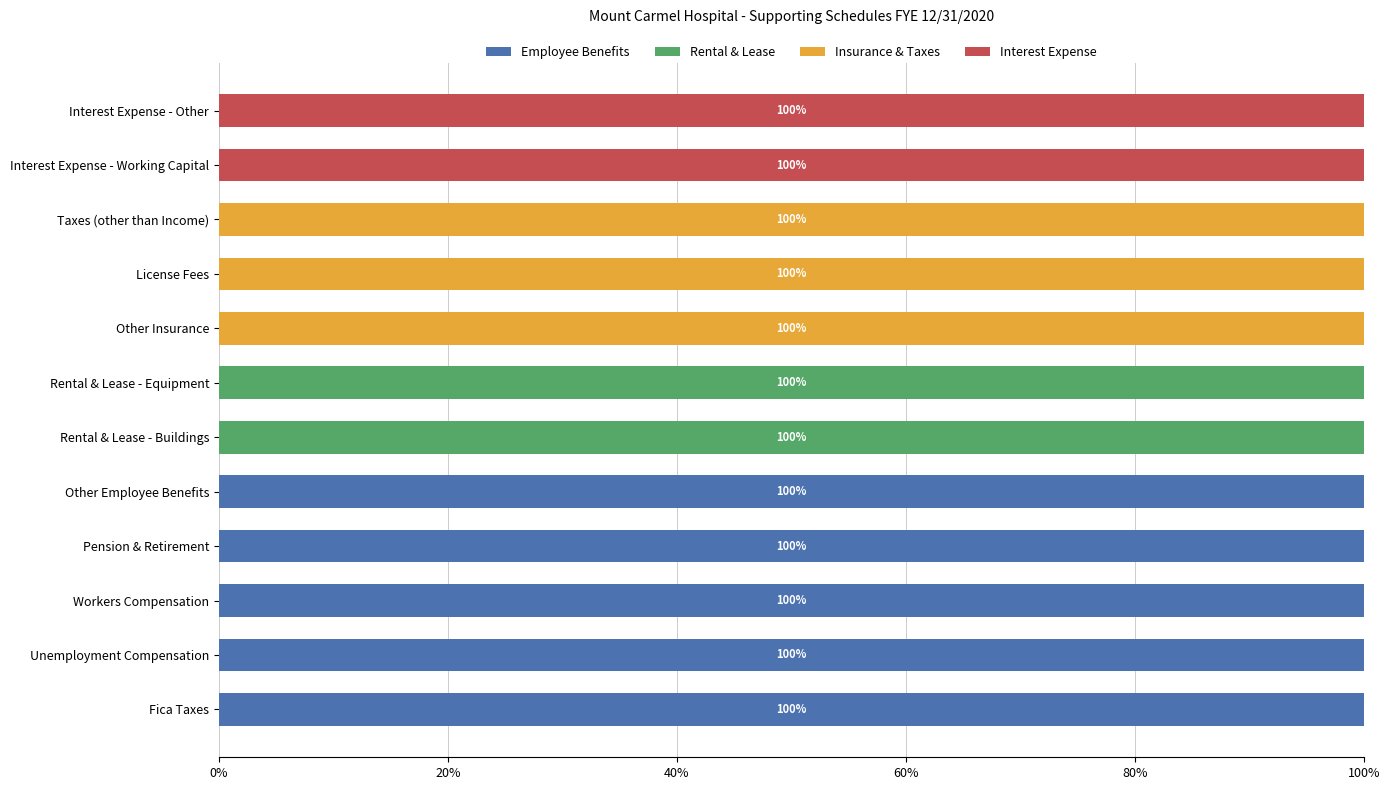

What is the total value across all series at Fica Taxes?

100